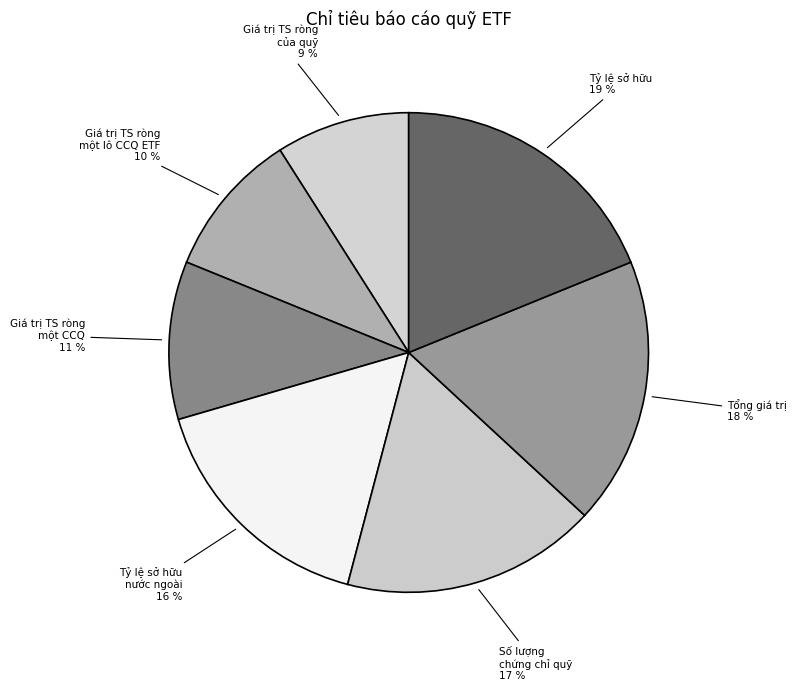

To the nearest percent, what is the average slice percentage?

14%